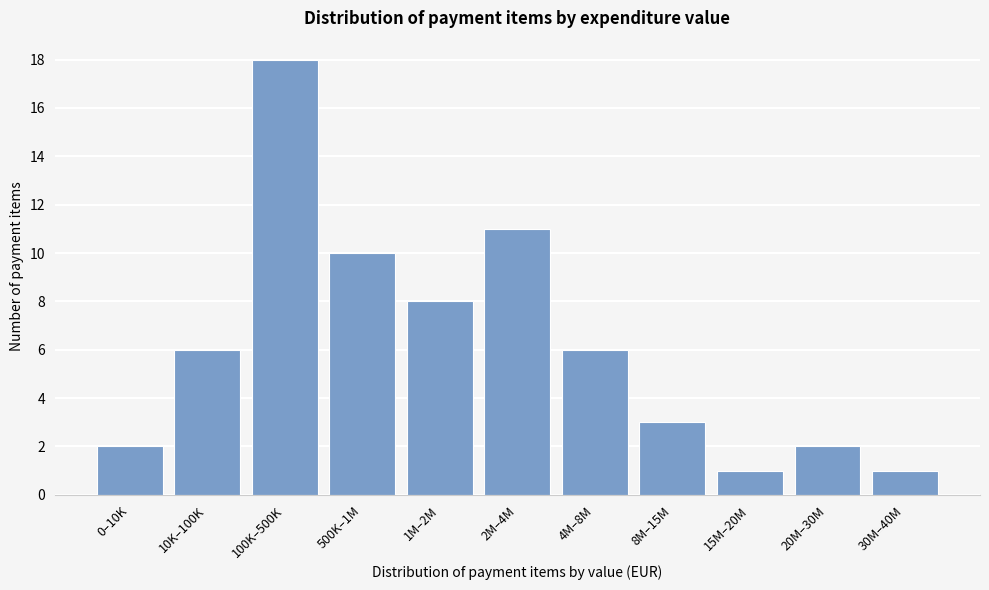

Reading right to left, transcribe all the data shown in this chart.

1	2	1	3	6	11	8	10	18	6	2